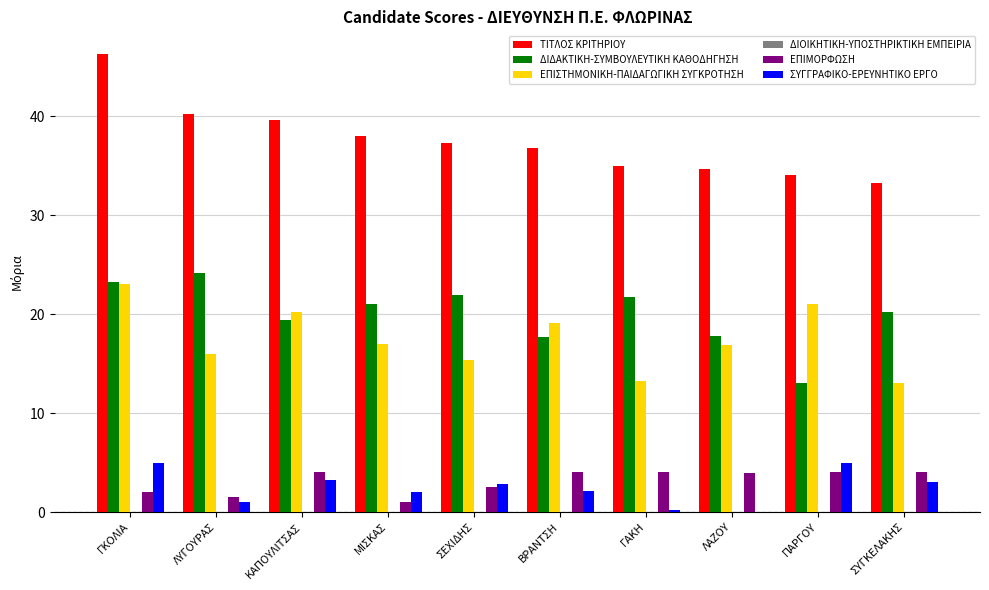

Are the bars horizontal?

No